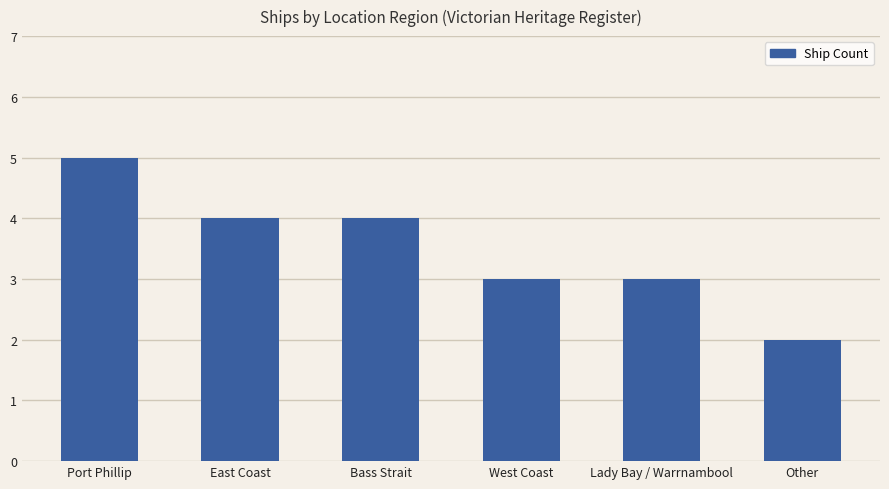

Which label corresponds to the largest value in the chart?

Port Phillip